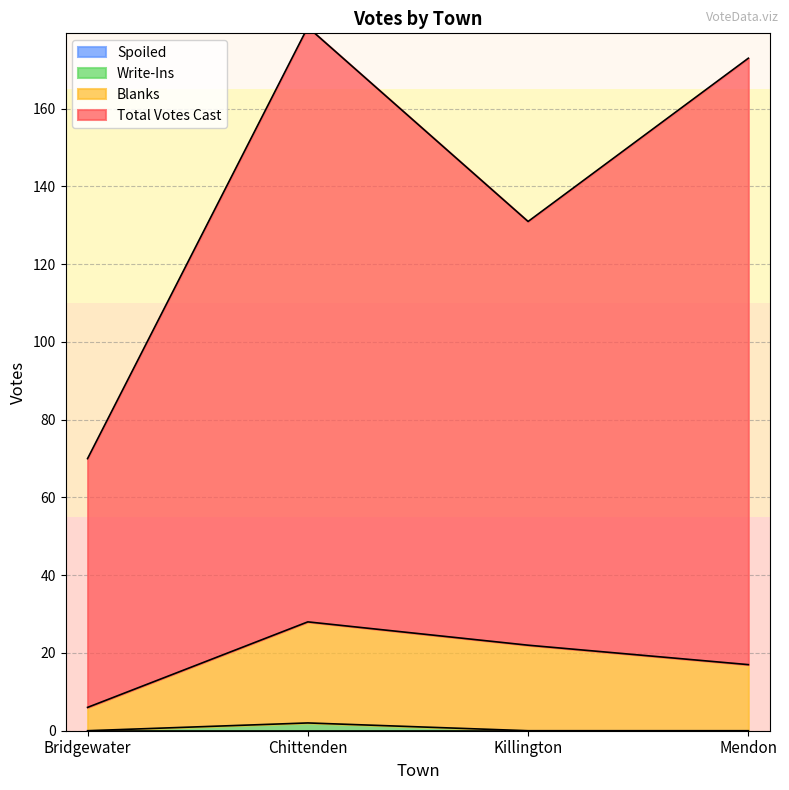

True or false: Write-Ins has a value of 0 at Killington.

True